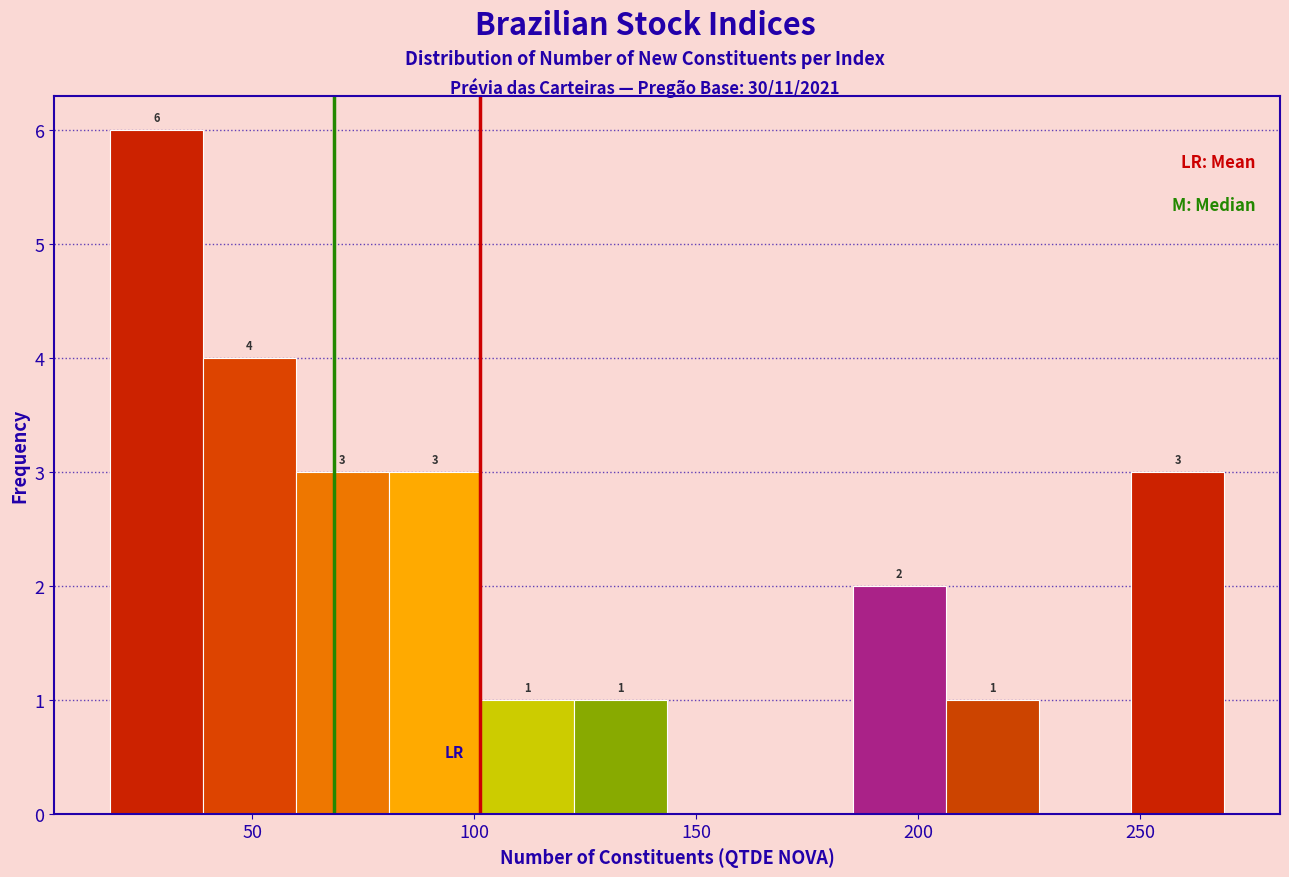

Which range on the x-axis has the tallest bar?

20 to 40